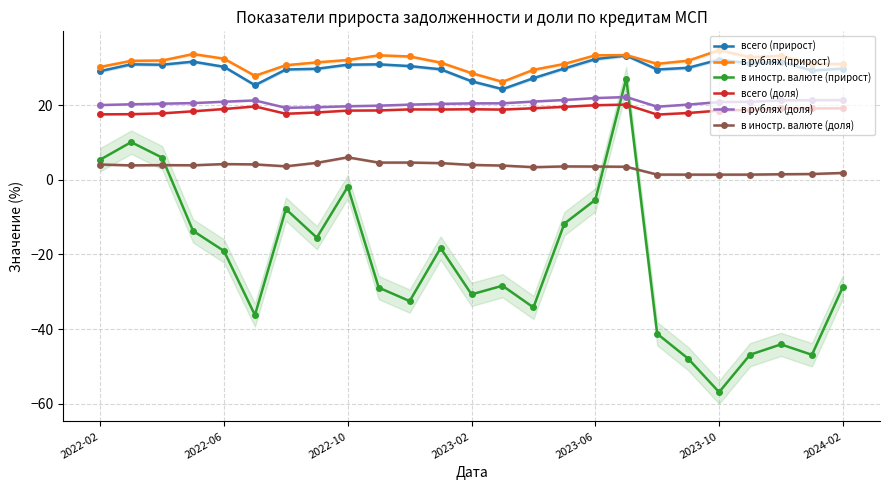

True or false: в иностр. валюте (доля) and всего (доля) cross at least once.

False